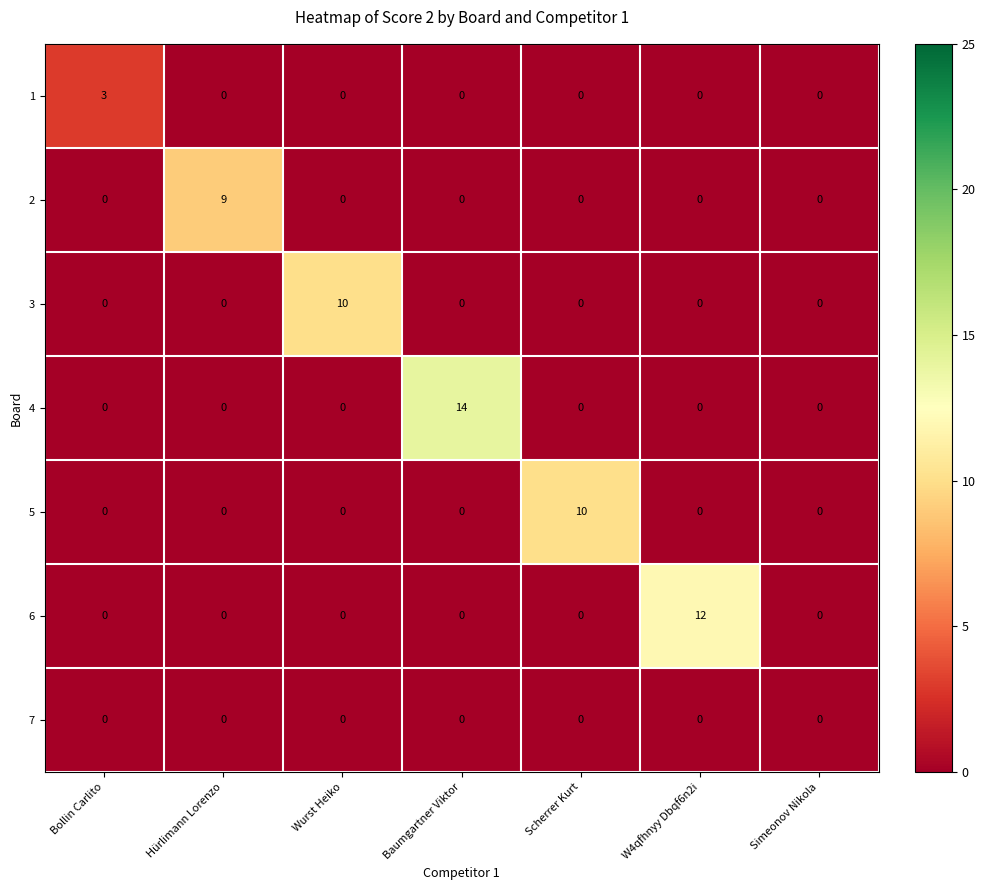

Between W4qfhnyy Dbqf6n2i and Simeonov Nikola, which series saw the biggest shift?

6